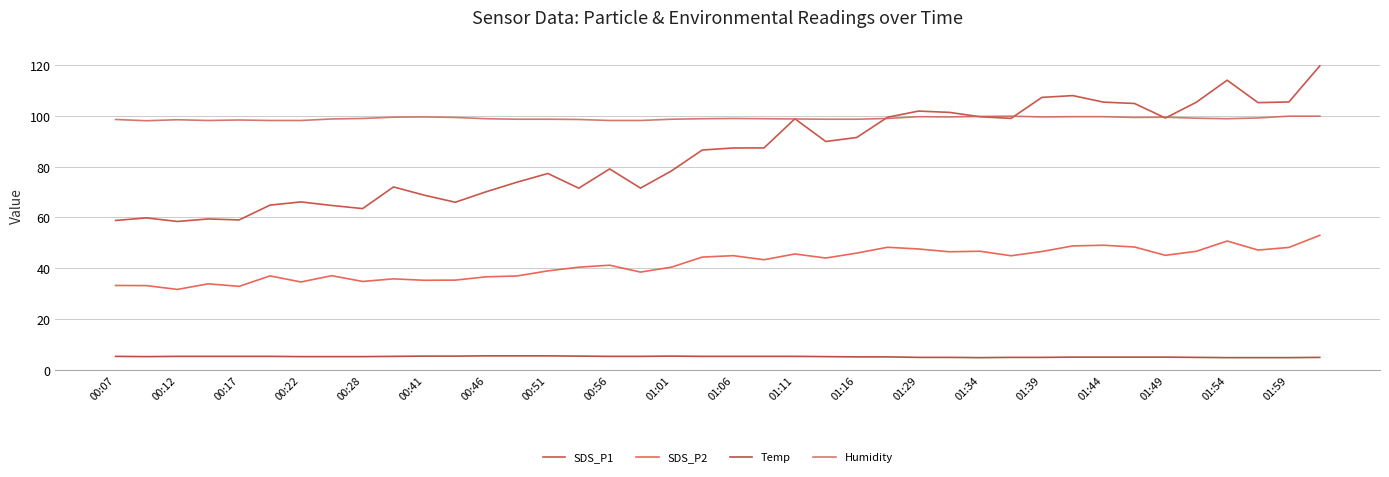

What is the smallest value displayed?

4.8